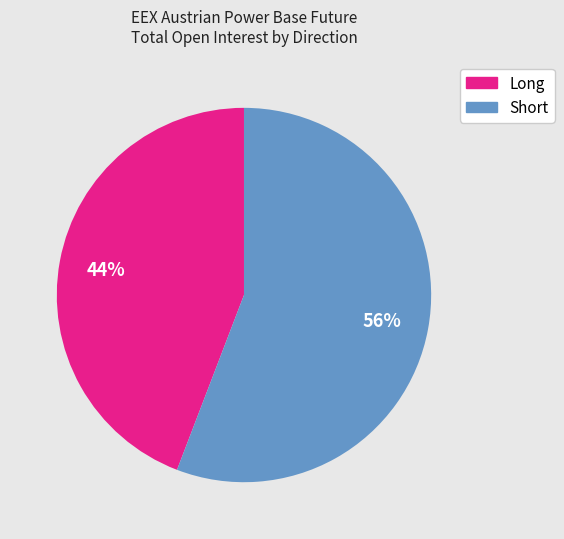

Is the sum of Long and Short greater than half?

Yes